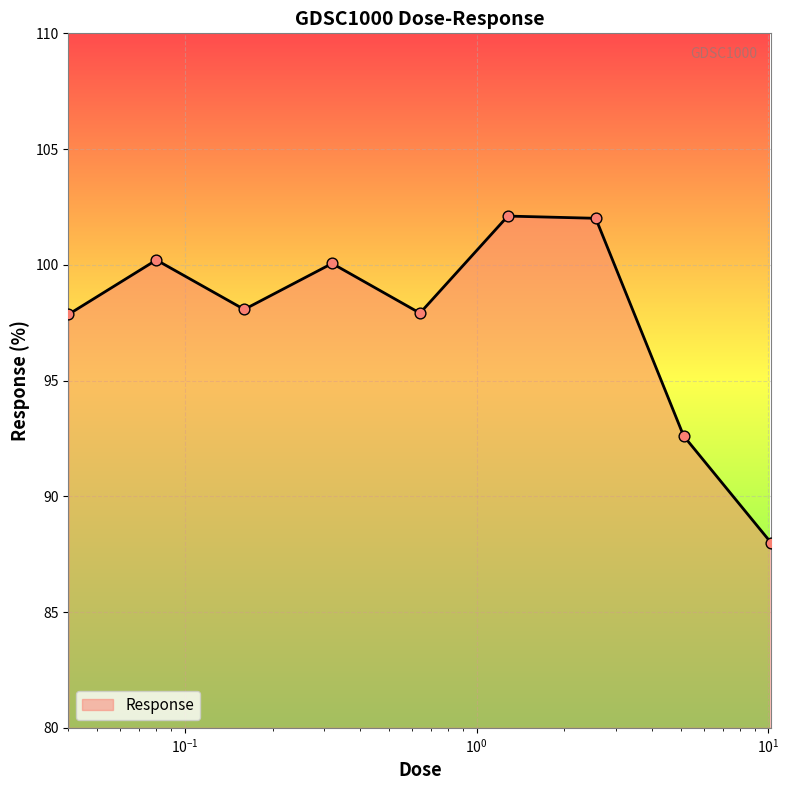

What is the difference between the maximum and minimum values?

14.1